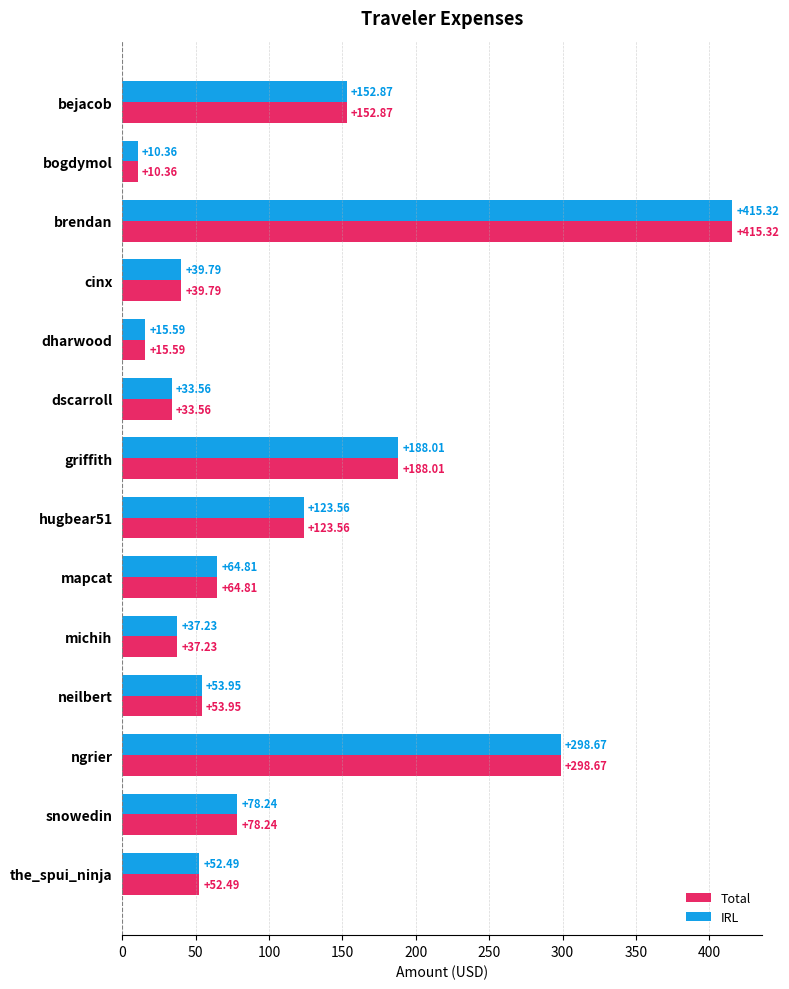

Where is IRL nearest to the value 212?

griffith